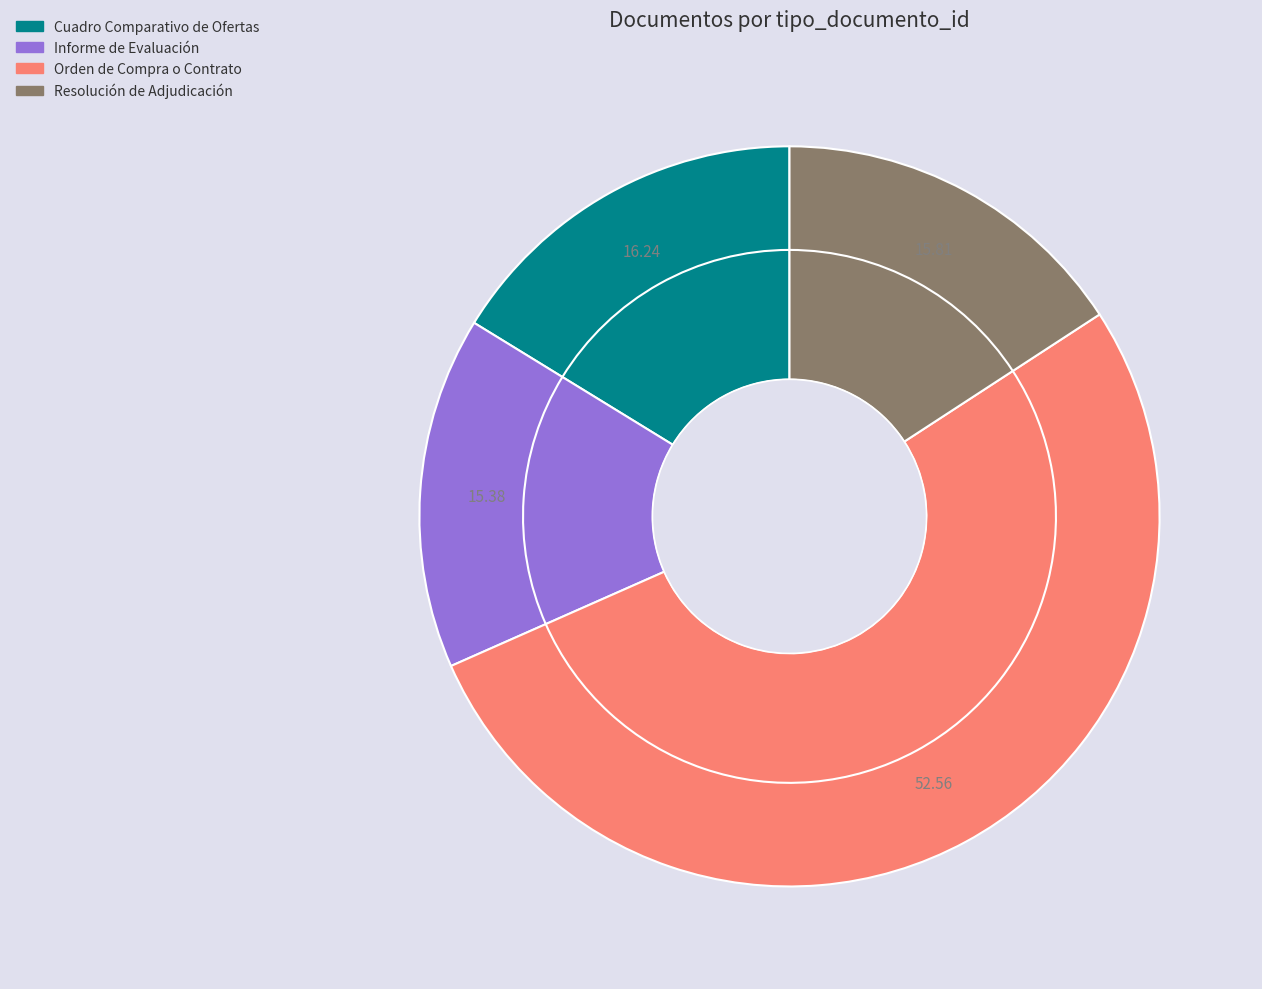

Rank the categories by value from highest to lowest.

Orden de Compra o Contrato, Cuadro Comparativo de Ofertas, Resolución de Adjudicación, Informe de Evaluación